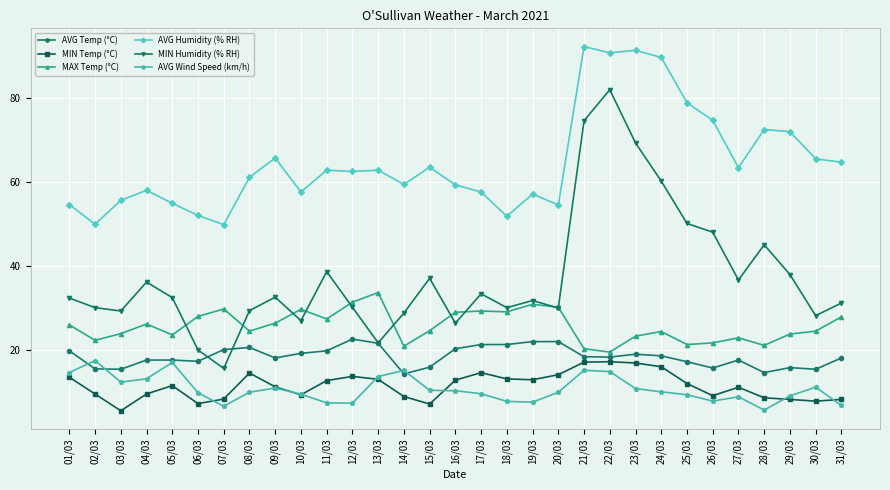

Does the chart have visible grid lines?

Yes